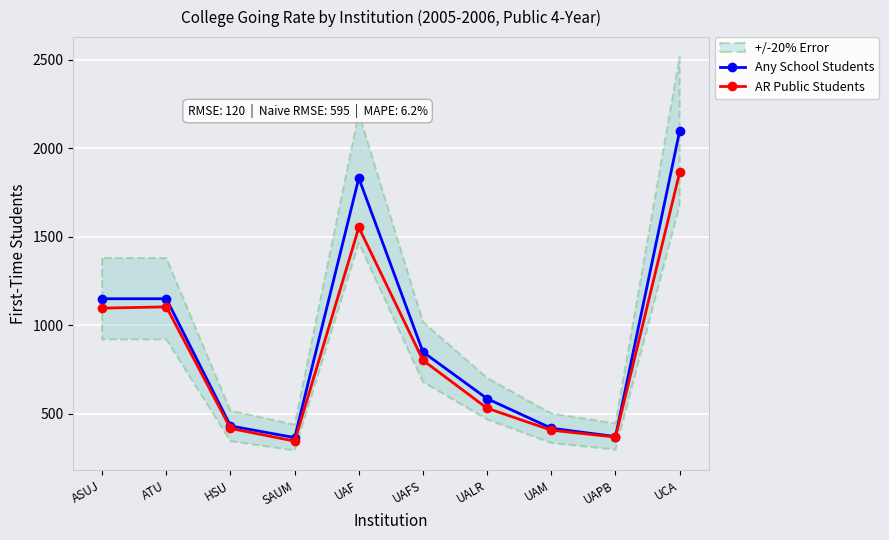

What is the value of the AR Public Students point at the 10th from the left?

1864